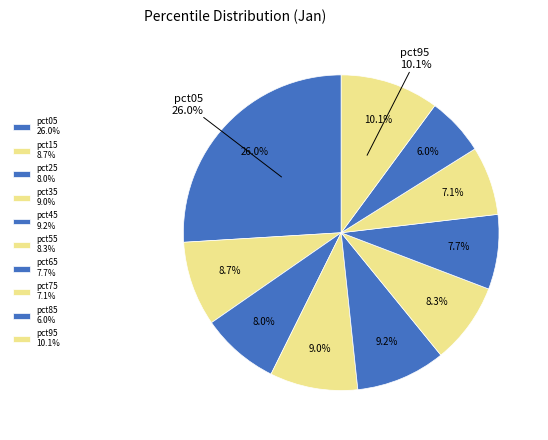

The pct95 slice represents 10% of the pie. True or false?

True